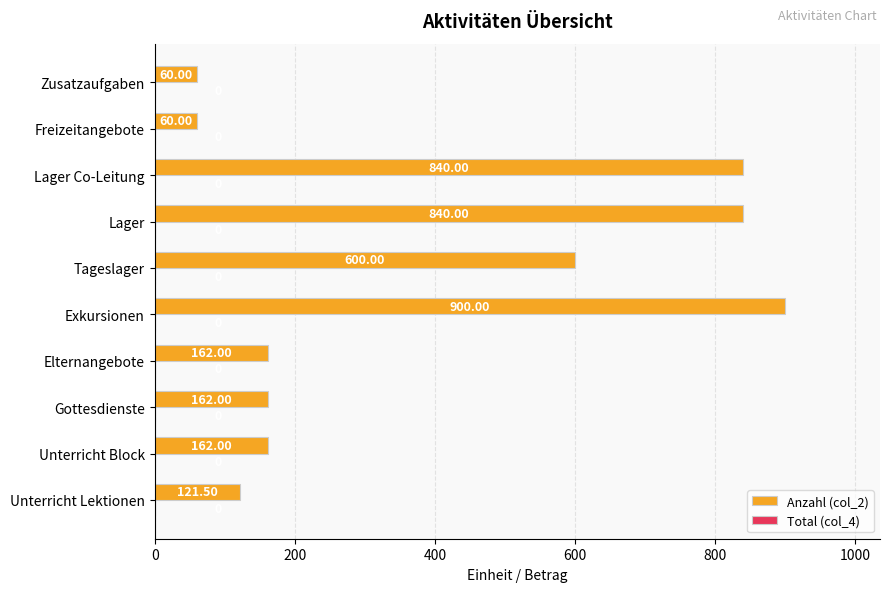

Which category has the highest value across all series?

Exkursionen